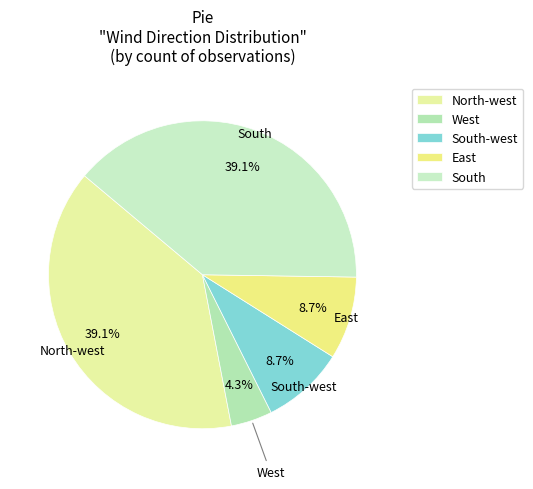

Does any single category account for the majority?

No